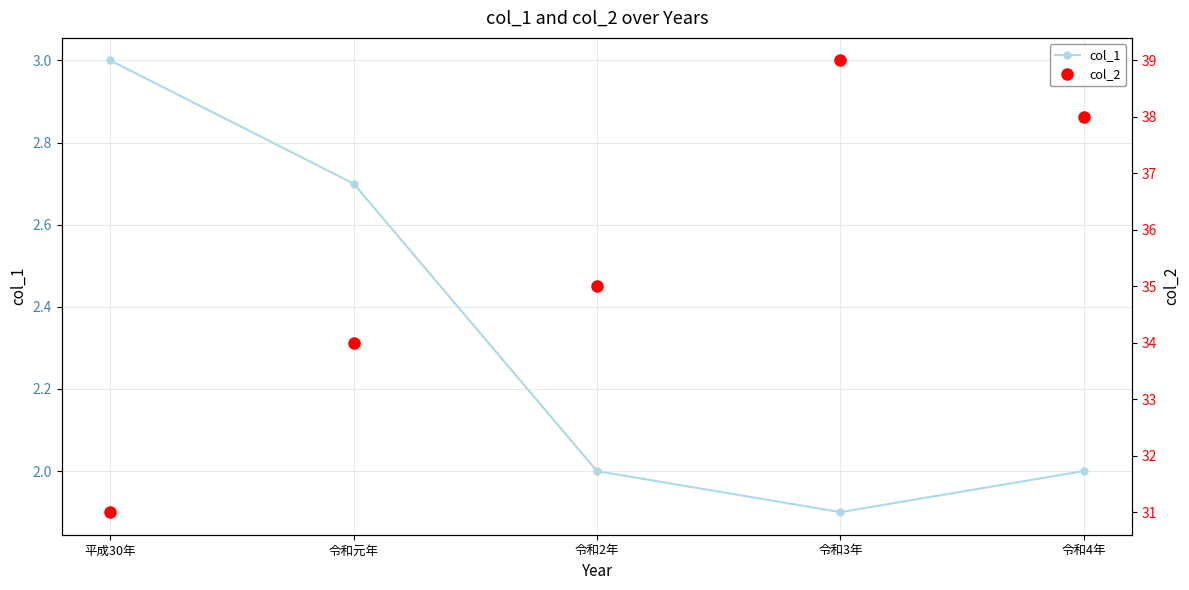

The value of col_2 at 令和元年 is 34.0. True or false?

True